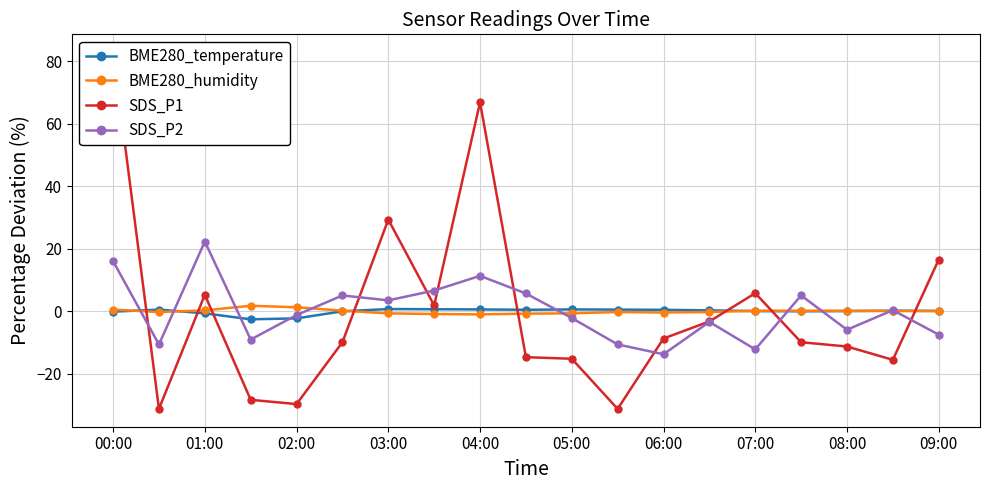

List the series in order of their peak value, highest first.

SDS_P1, SDS_P2, BME280_humidity, BME280_temperature